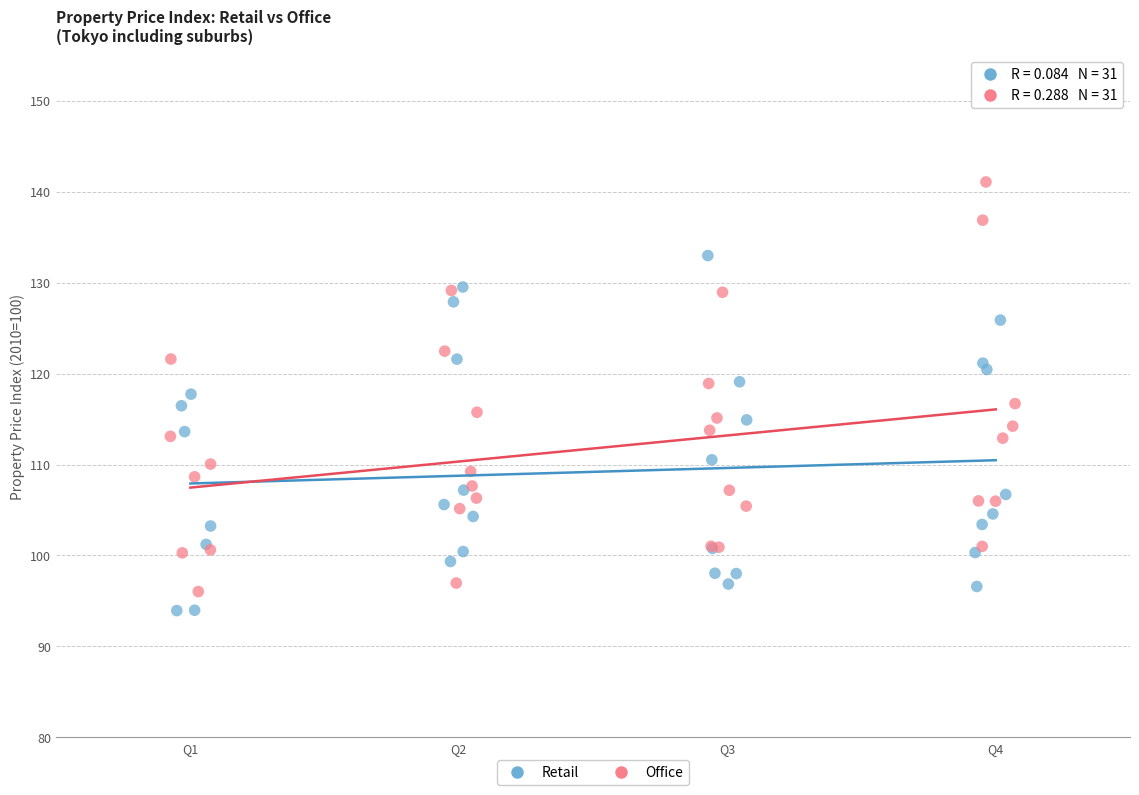

Which series reaches the maximum Y coordinate?

Office